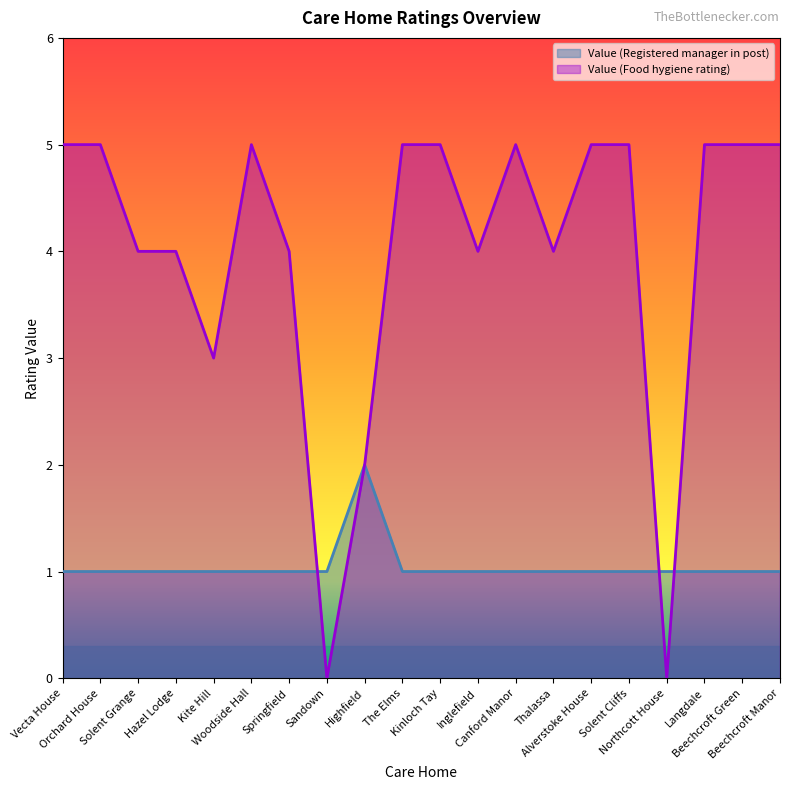

At which label does Value (Registered manager in post) reach its peak?

Highfield